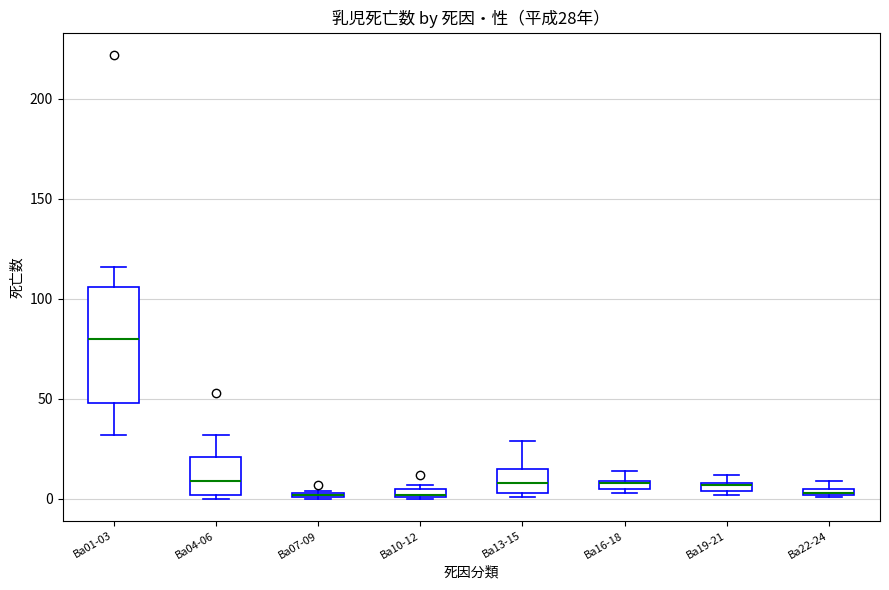

Which box is the tallest, from its lower edge to its upper edge?

Ba01-03